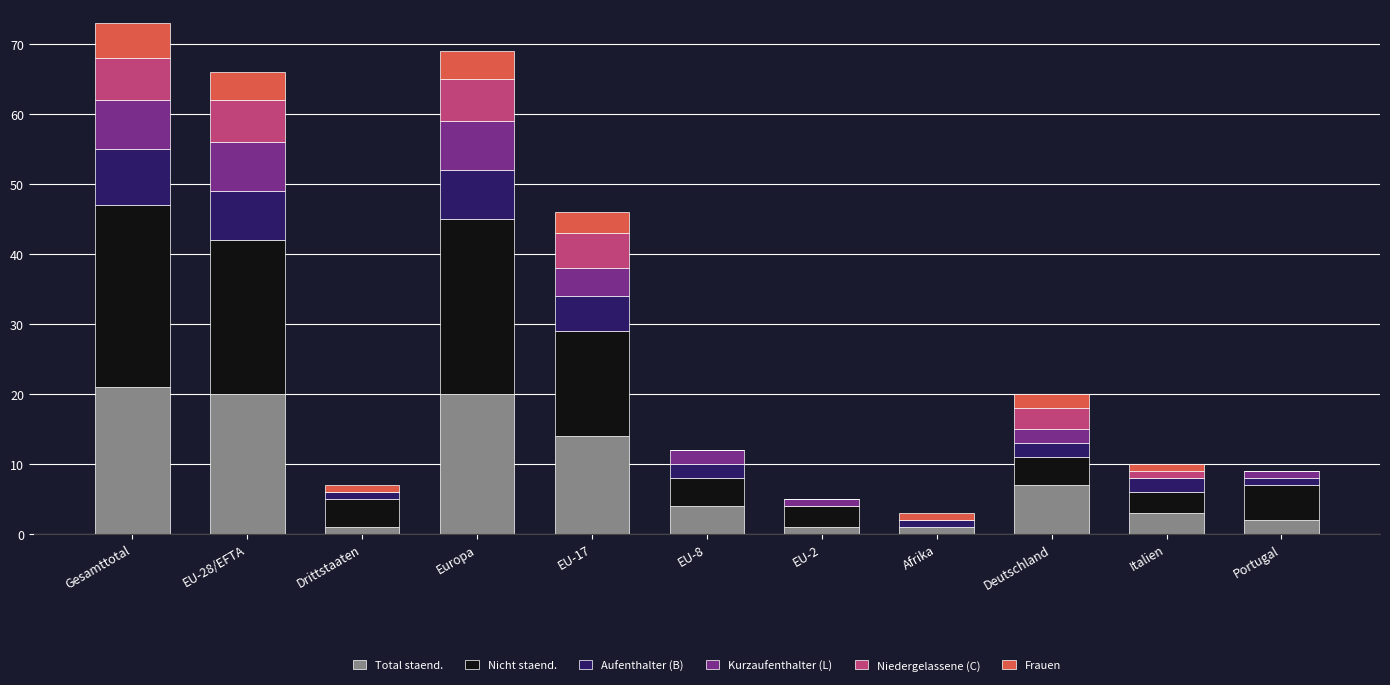

What are all the series names shown in the legend?

Total staend., Nicht staend., Aufenthalter (B), Kurzaufenthalter (L), Niedergelassene (C), Frauen